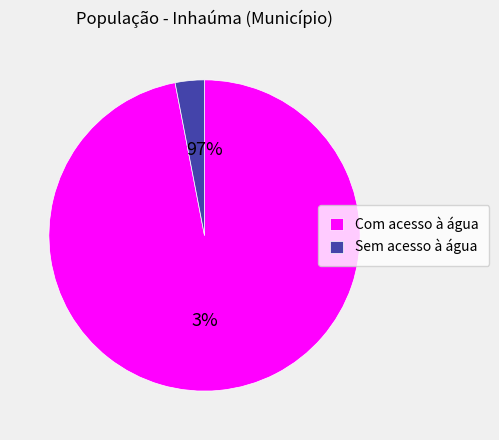

To the nearest percent, what is the average slice percentage?

50%